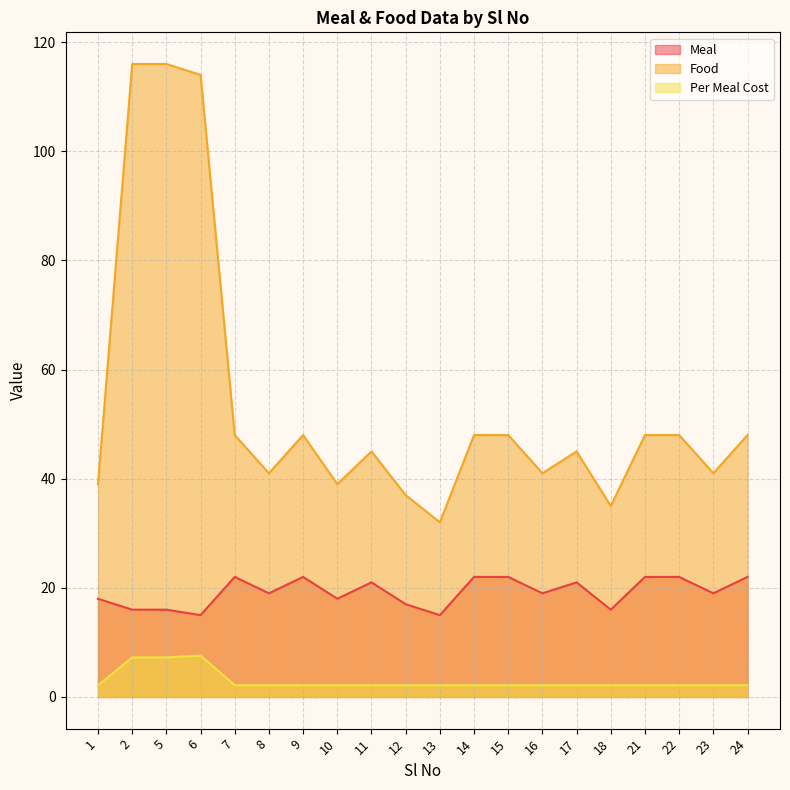

Between 13 and 17, which series saw the biggest shift?

Food